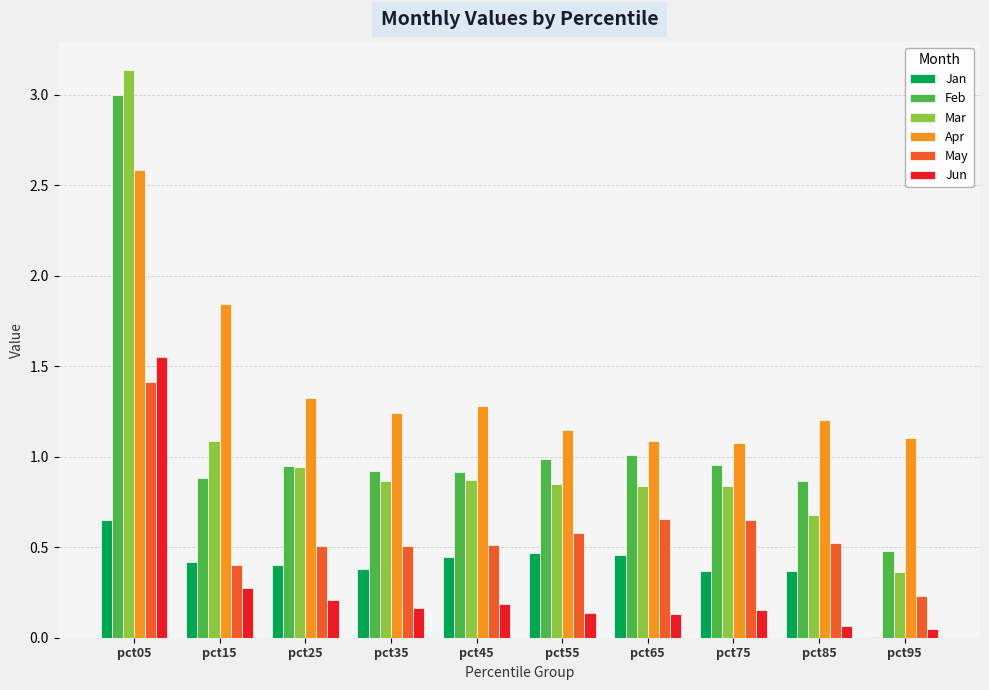

Which category has the highest value across all series?

pct05